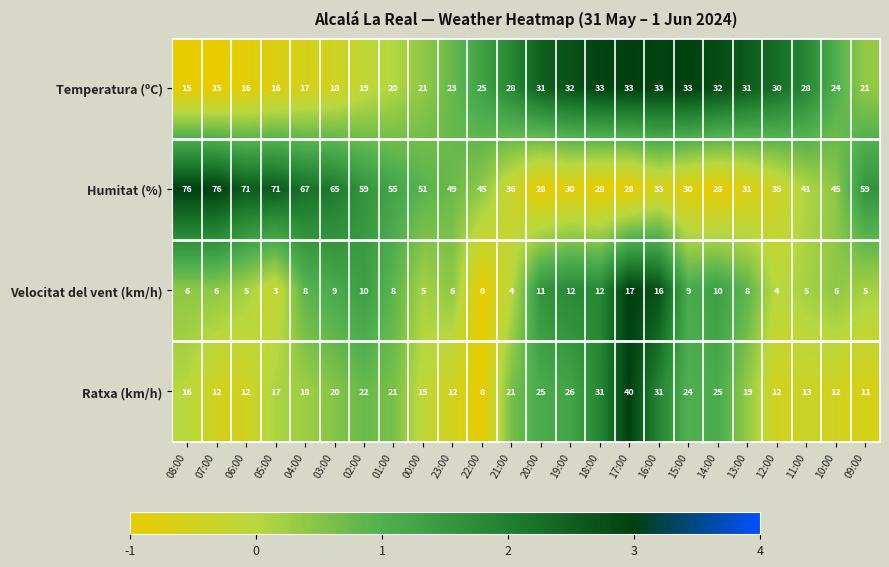

Rank the series at 02:00 from highest to lowest value.

Humitat (%), Ratxa (km/h), Temperatura (ºC), Velocitat del vent (km/h)